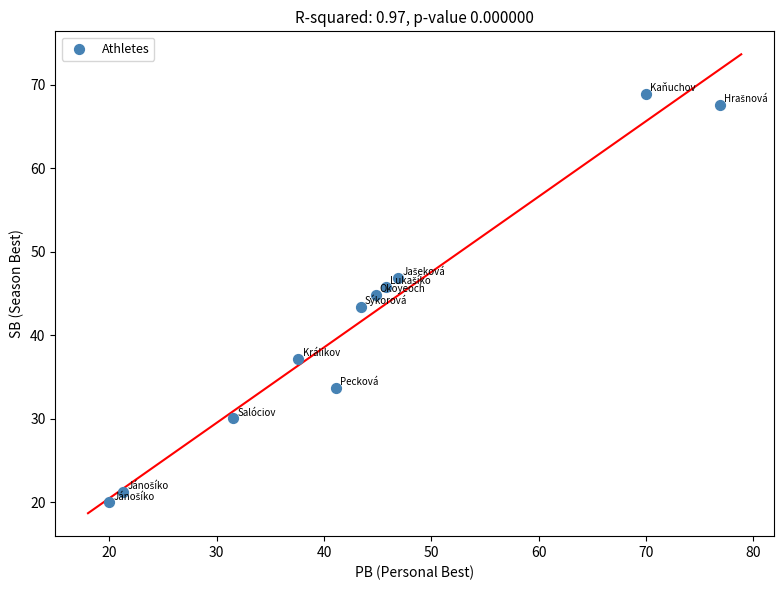

What is the average Y value?

41.8